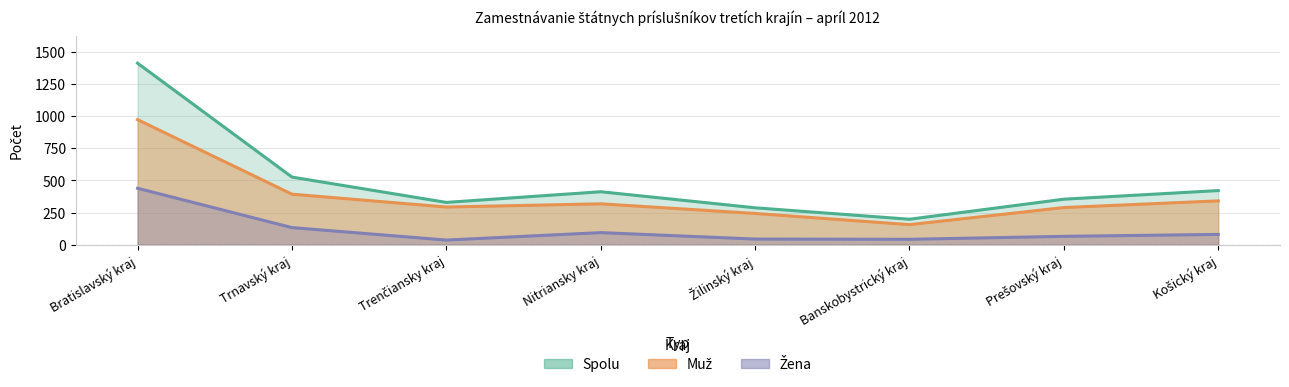

Is the value of Spolu at Žilinský kraj greater than the value of Žena at Bratislavský kraj?

No